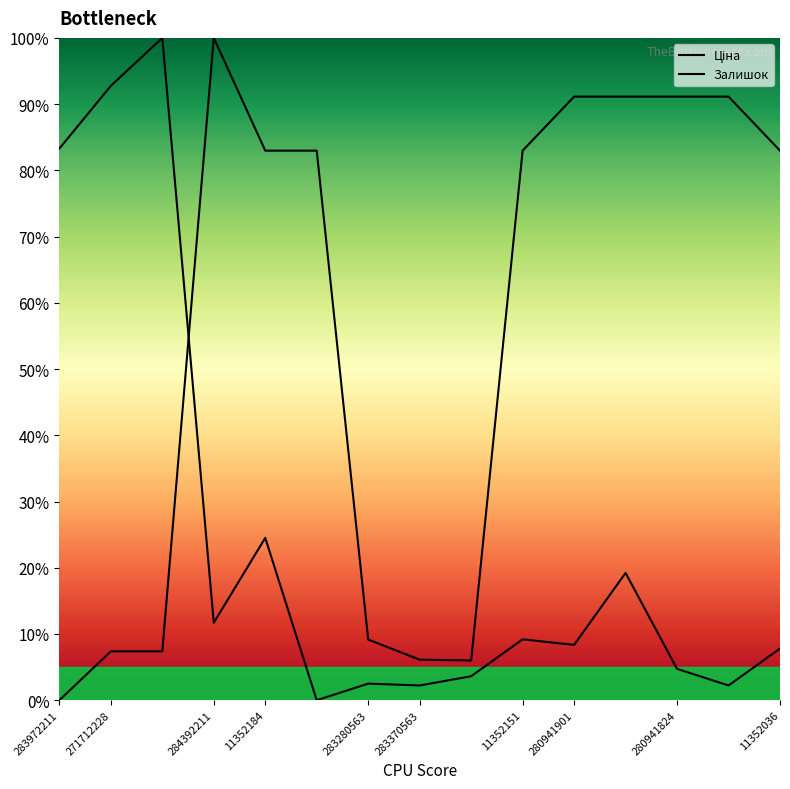

Does the chart have visible grid lines?

No